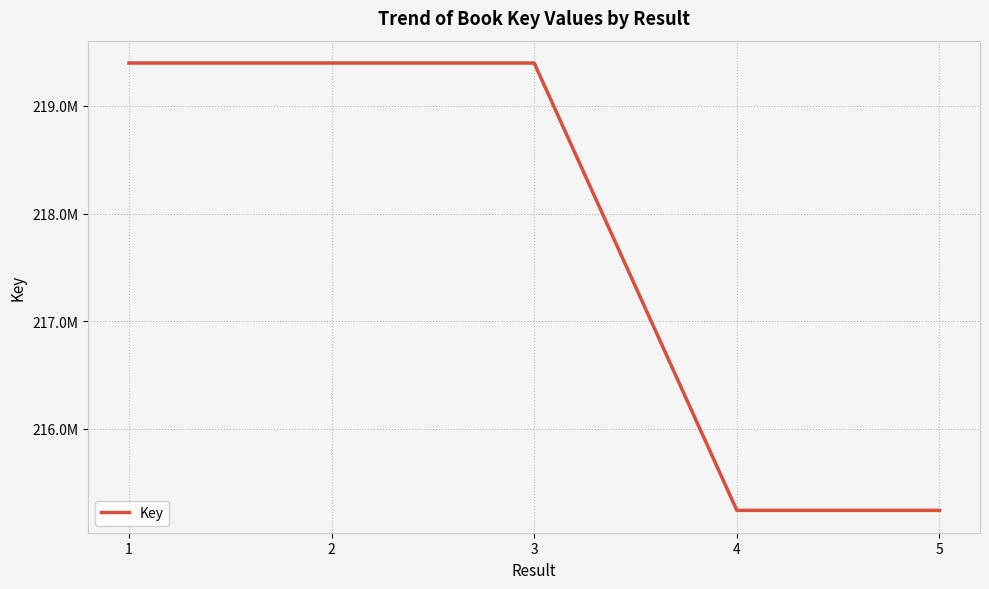

Does the chart display data point markers on the line(s)?

No